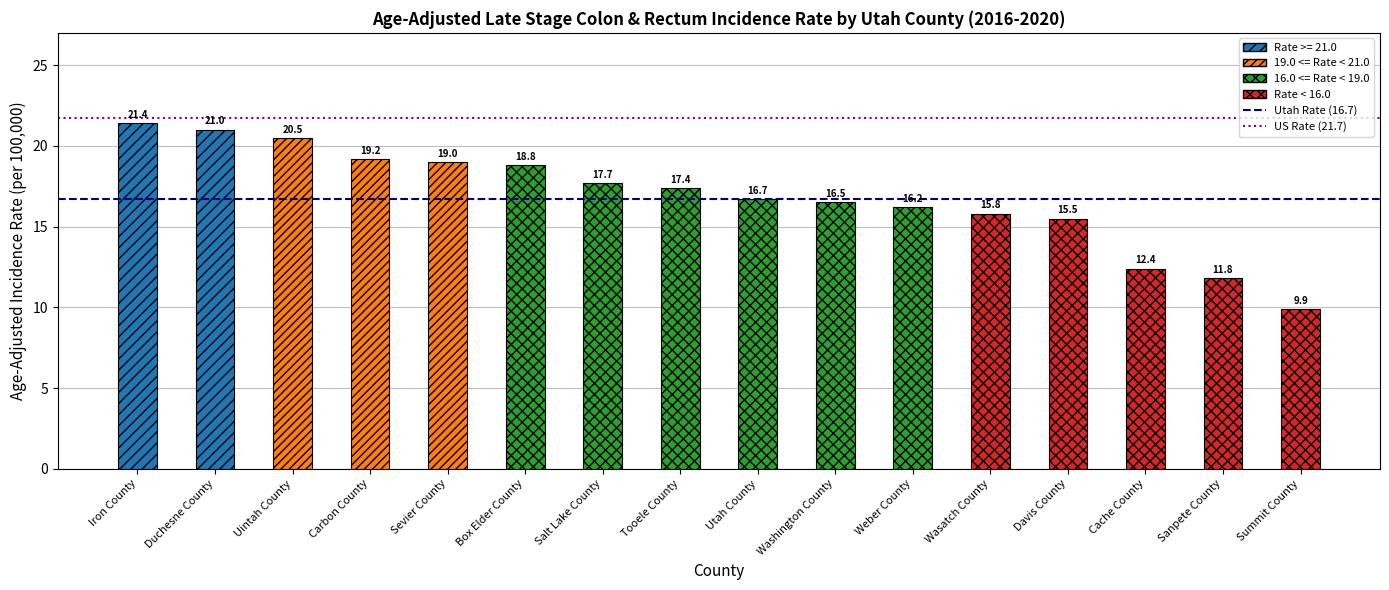

Does the chart contain stacked bars?

No